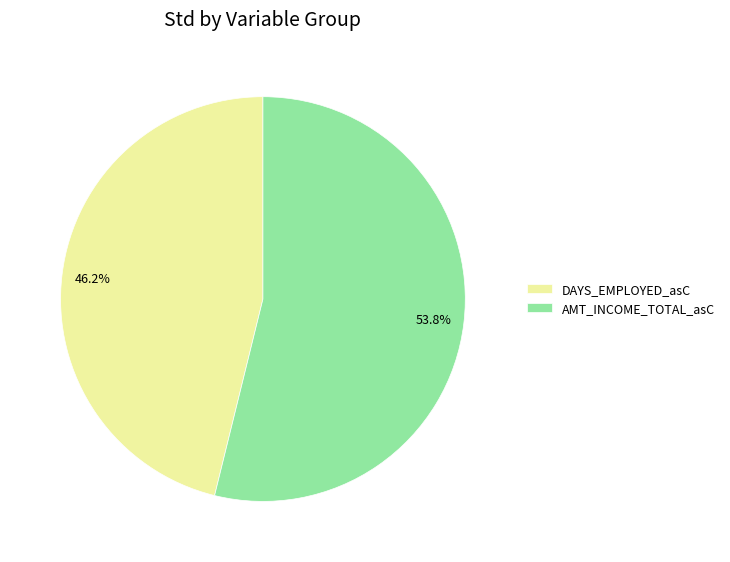

Which slice represents more than half of the pie?

AMT_INCOME_TOTAL_asC